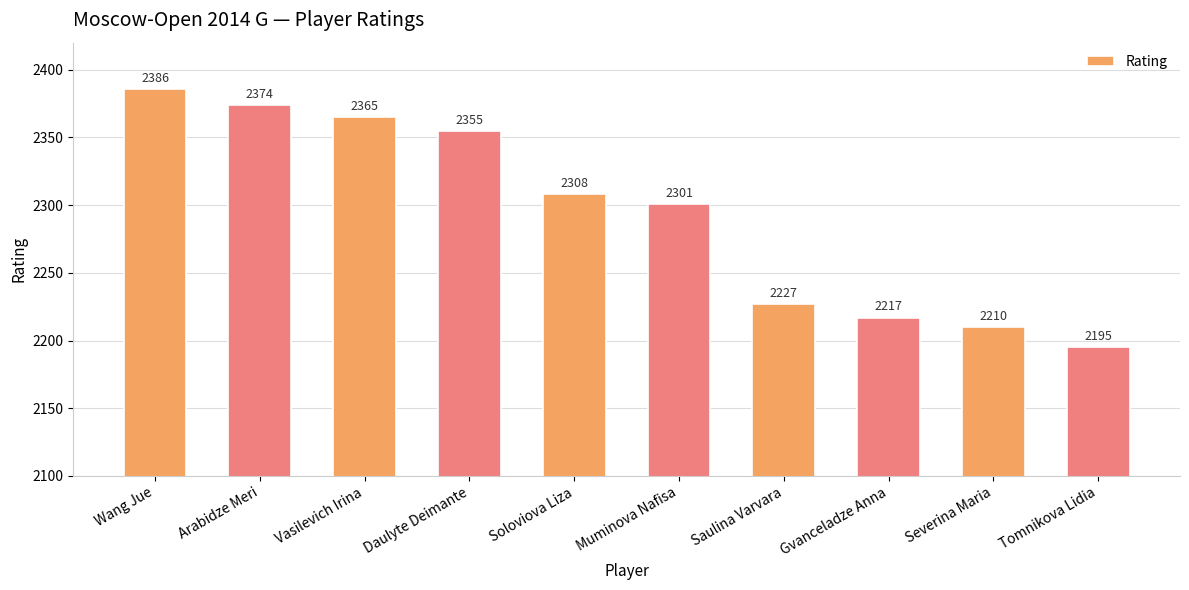

Reading left to right, extract all data points from this chart.

Wang Jue=2386	Arabidze Meri=2374	Vasilevich Irina=2365	Daulyte Deimante=2355	Soloviova Liza=2308	Muminova Nafisa=2301	Saulina Varvara=2227	Gvanceladze Anna=2217	Severina Maria=2210	Tomnikova Lidia=2195